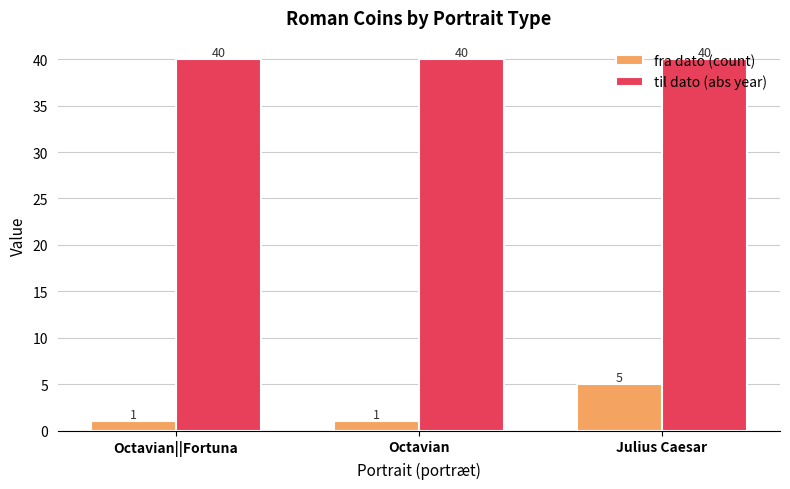

How many data points does each series have?

3